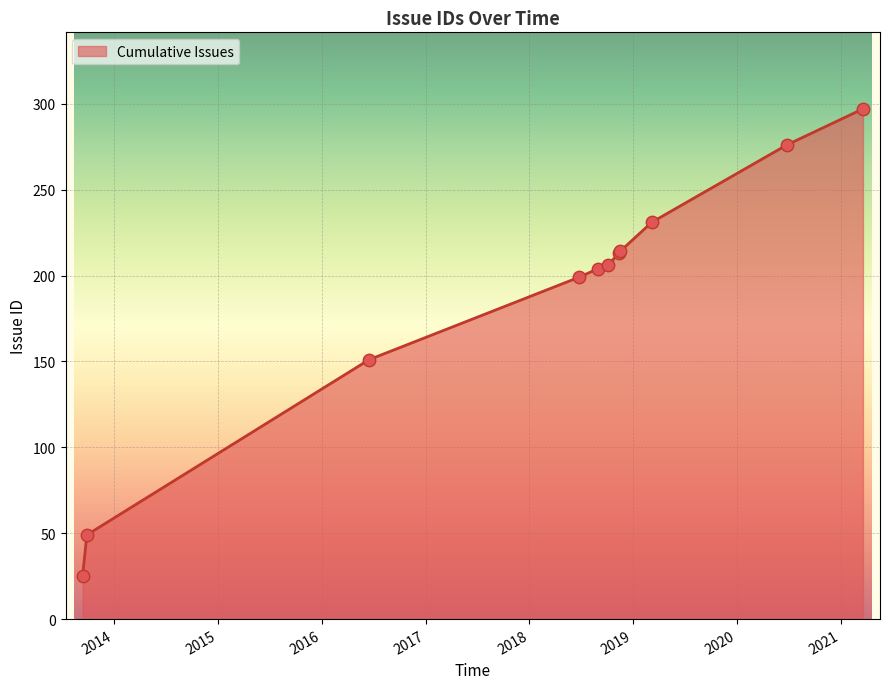

What is the greatest value displayed?

297